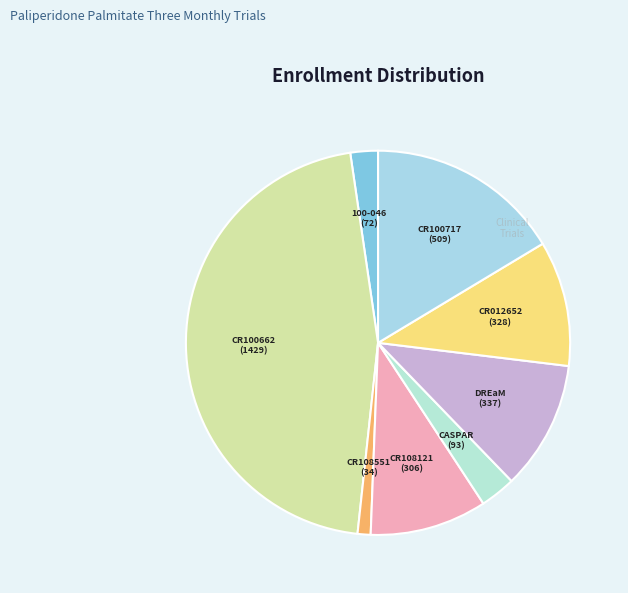

Is the sum of CR108551 and CASPAR greater than half?

No